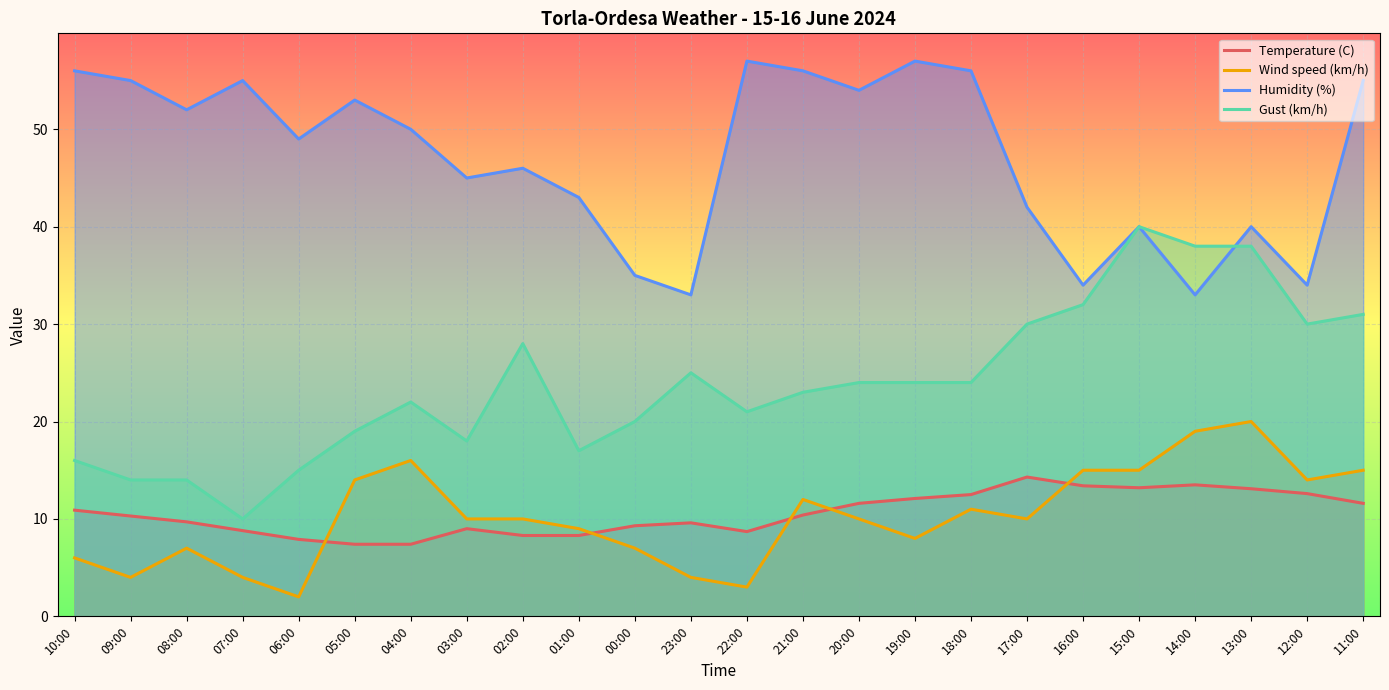

How many lines are shown in the chart?

4